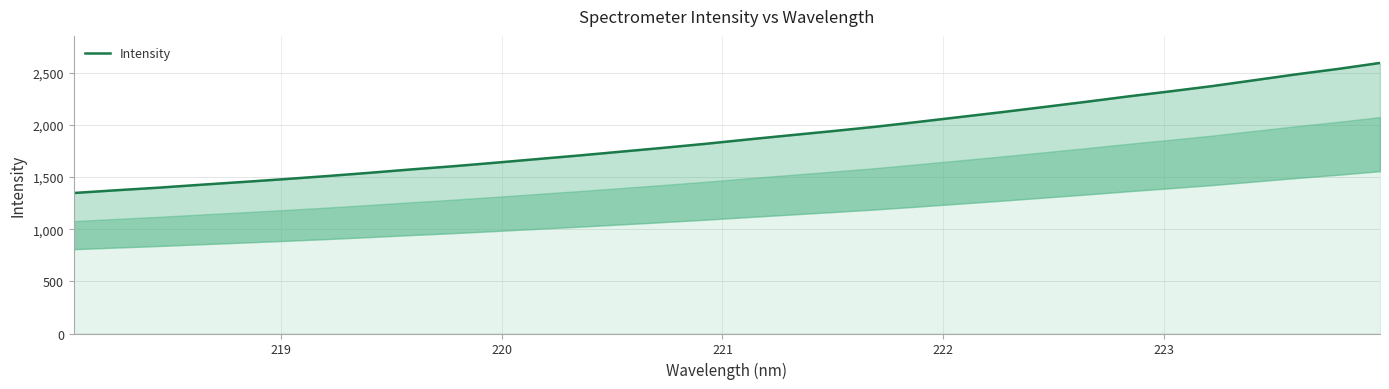

Count the number of data series in this chart.

1